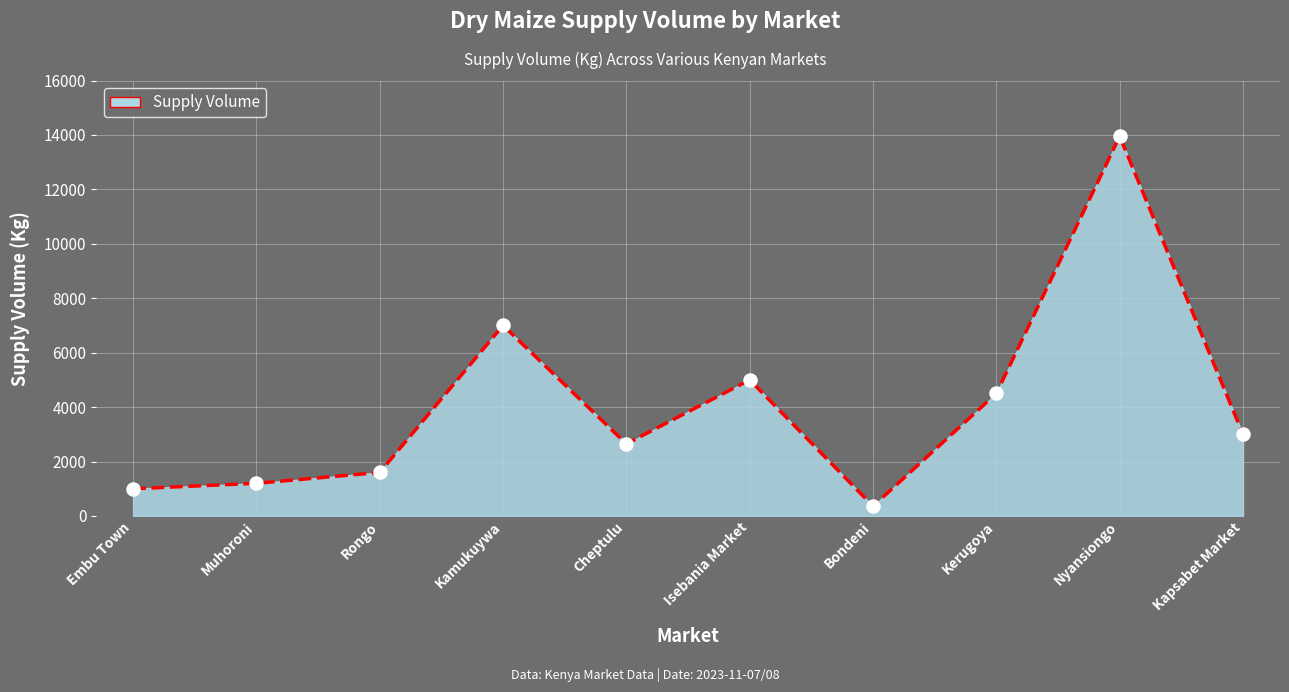

Which has a higher value, Rongo or Embu Town?

Rongo